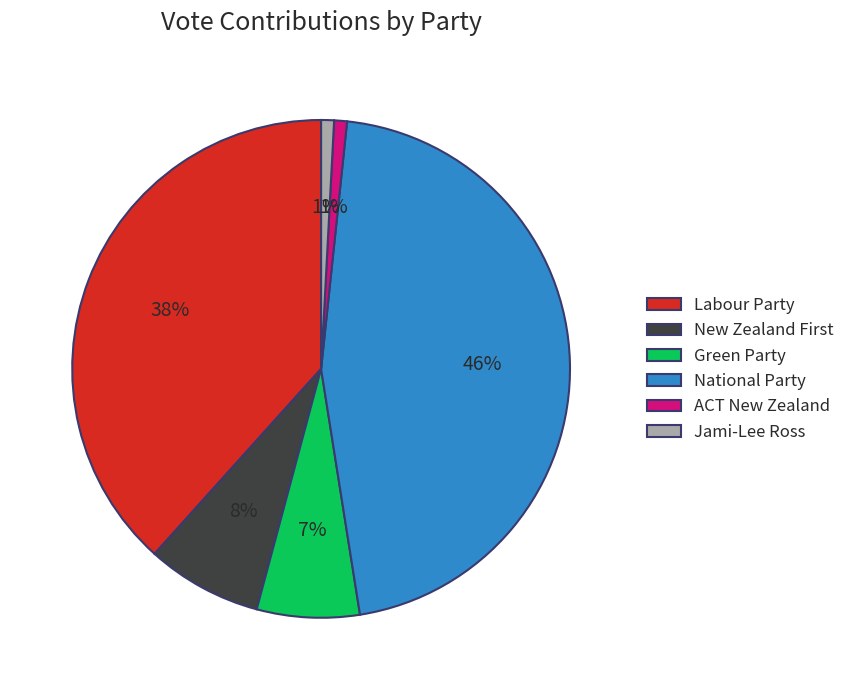

Does ACT New Zealand account for over 50% of the chart?

No